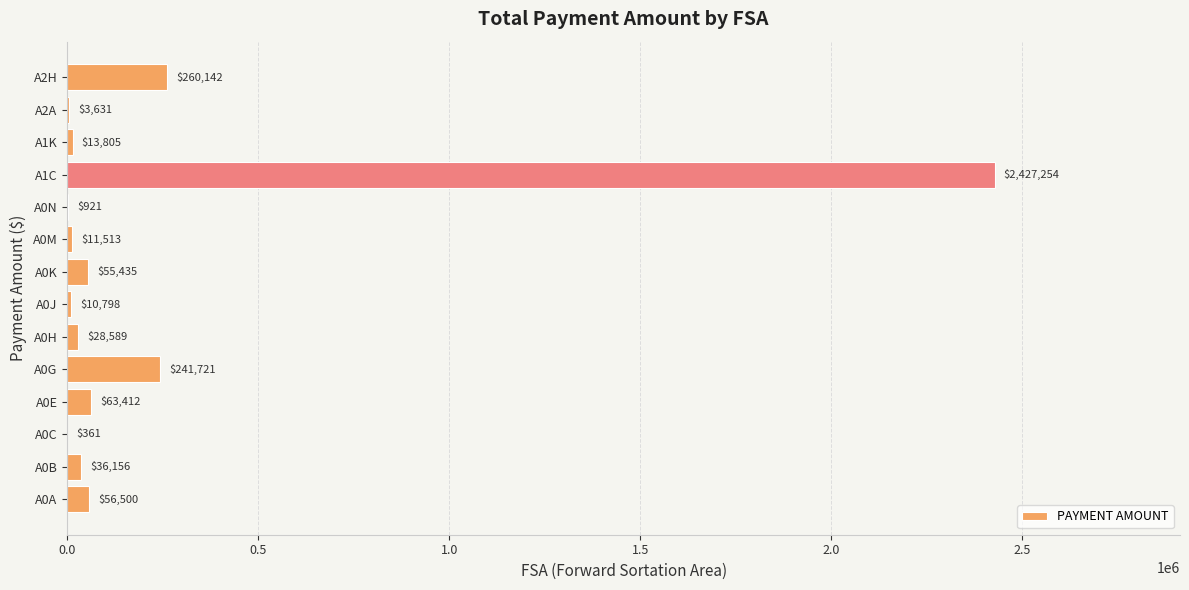

What value does the data have at A0B?

36156.0